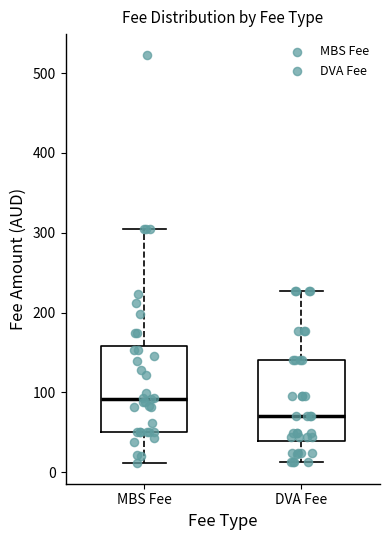

Reading left to right, transcribe this box plot: for each box, give where its median line is, the range the box spans, and where its two whiskers end, as read against the y-axis. The values are not printed on the chart, so give them approximately, as read against the axis.

MBS Fee: median 90, box 50 to 160, whiskers 10 to 310
DVA Fee: median 70, box 40 to 140, whiskers 10 to 230